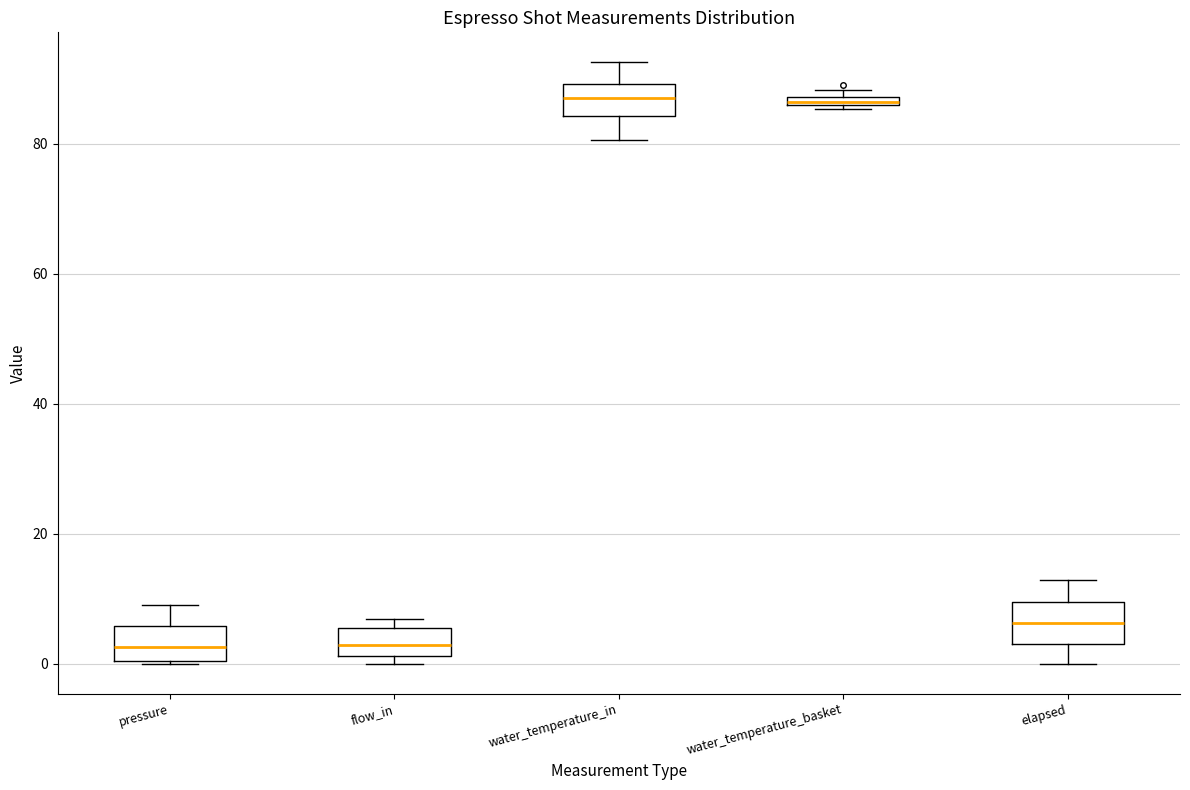

Where does the upper whisker of the box for pressure end on the y-axis? The values are not printed on the chart, so give them approximately, as read against the axis.

10